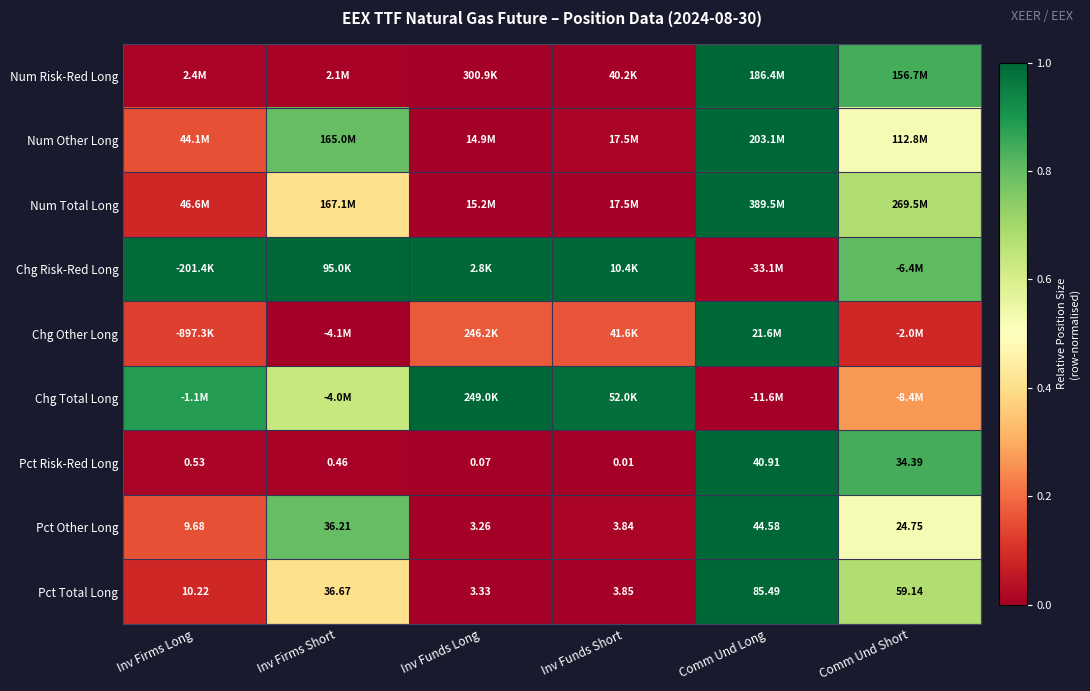

List the labels in order of Pct Risk-Red Long value, smallest first.

Inv Funds Short, Inv Funds Long, Inv Firms Short, Inv Firms Long, Comm Und Short, Comm Und Long